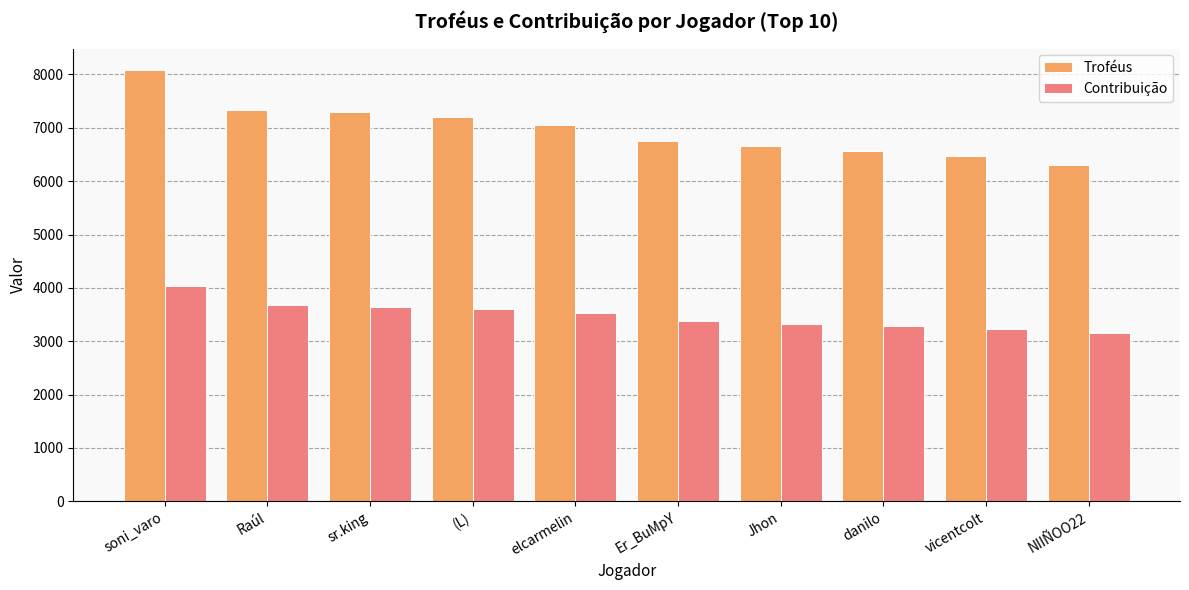

What is the sum of the Troféus values at elcarmelin and NIIÑOO22?

13369